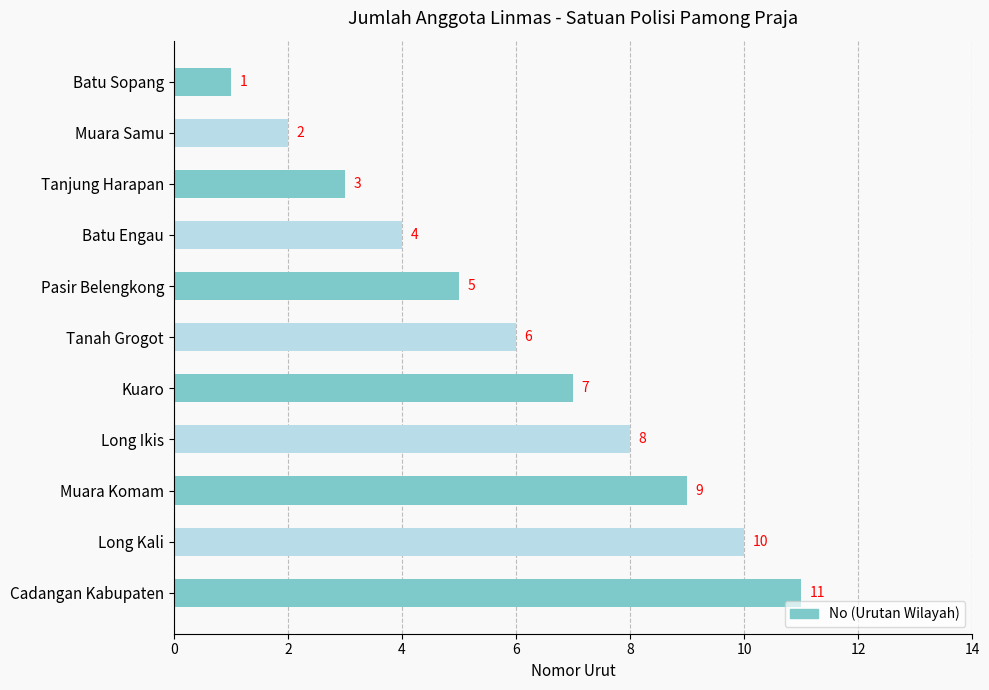

What is the sum of all values?

66